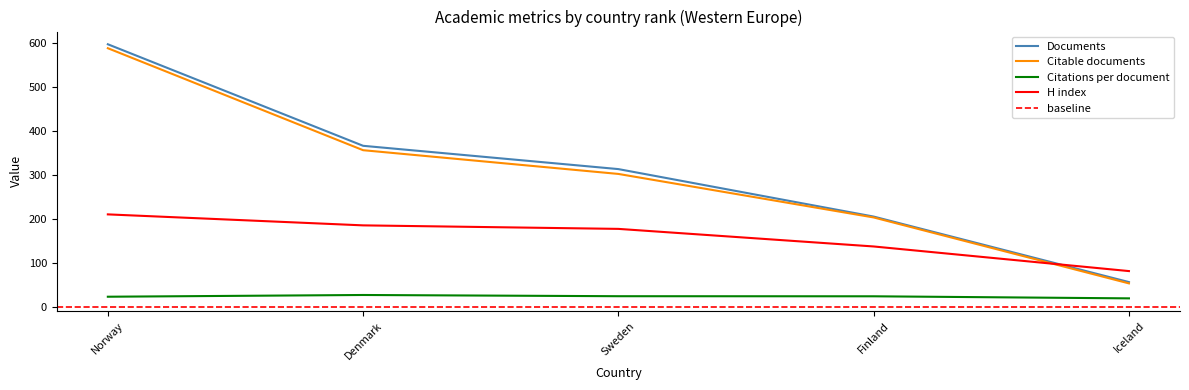

What position from the right is Iceland?

1